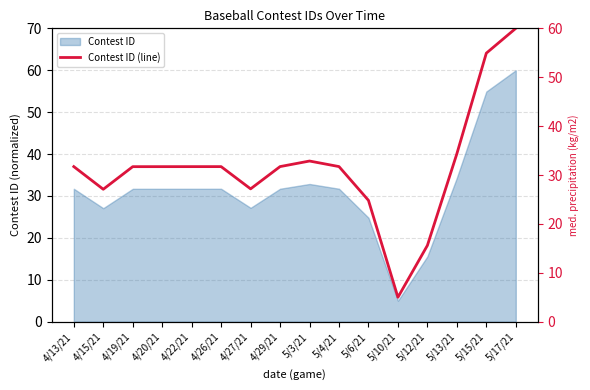

The value at 4/27/21 is 27.2. True or false?

True